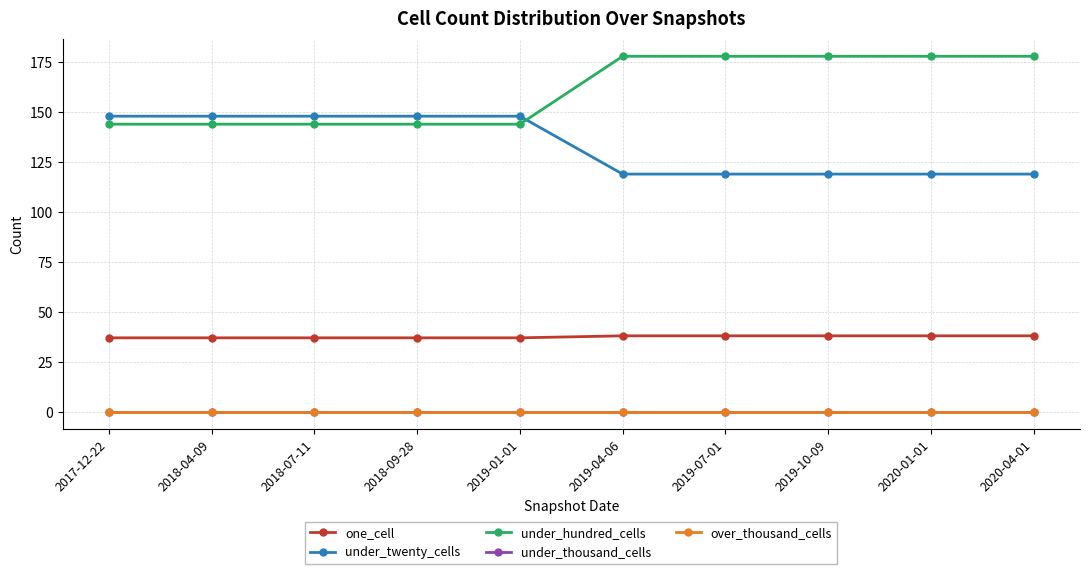

True or false: under_thousand_cells and under_twenty_cells cross at least once.

False